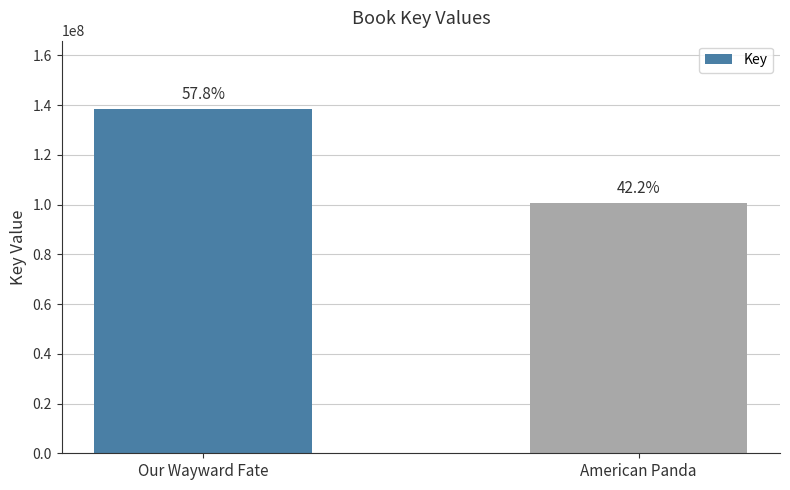

What is the smallest value displayed?

100784244